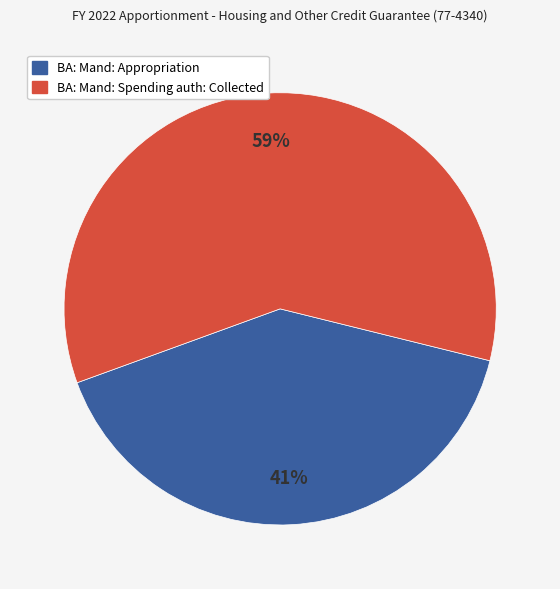

What percentage is the BA: Mand: Spending auth: Collected slice, to the nearest percent?

59%